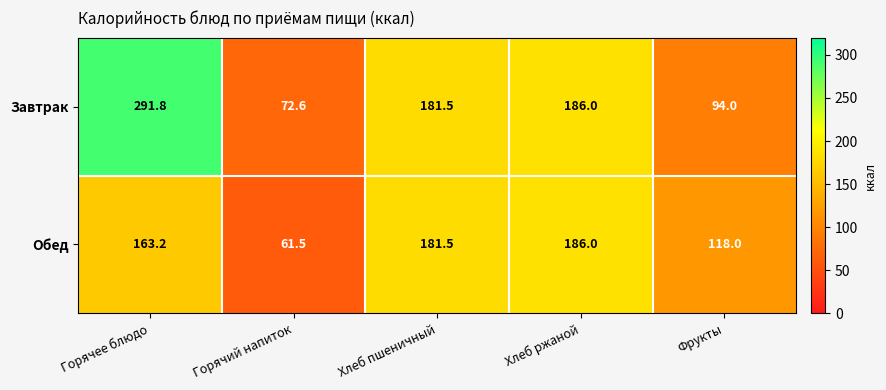

What is the smallest value displayed?

61.5